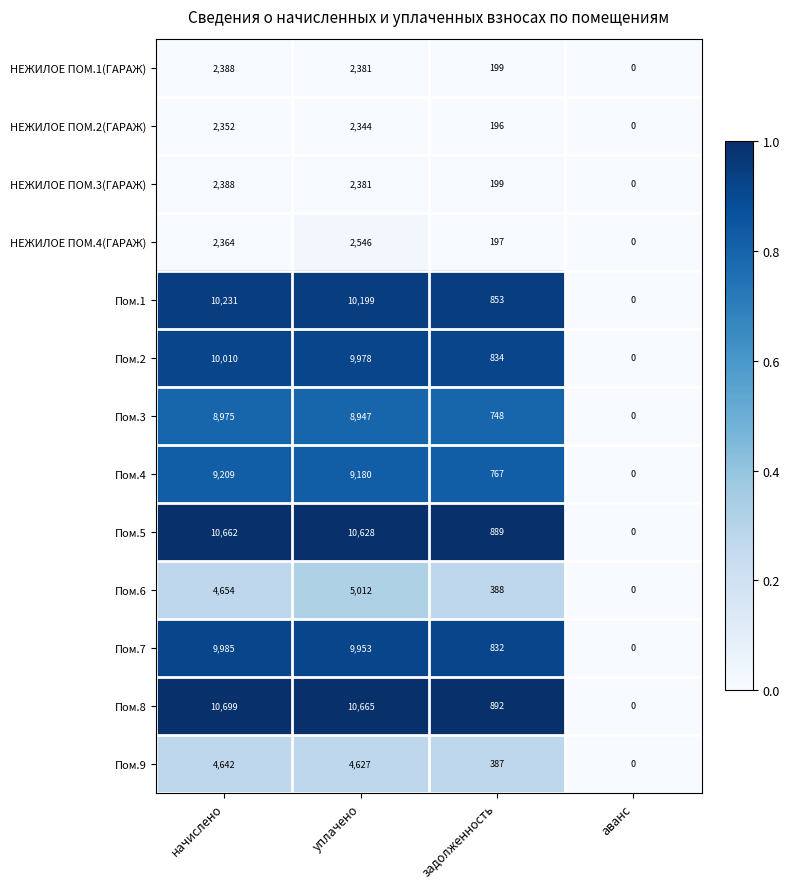

At which label is Пом.7 closest to 4992?

задолженность